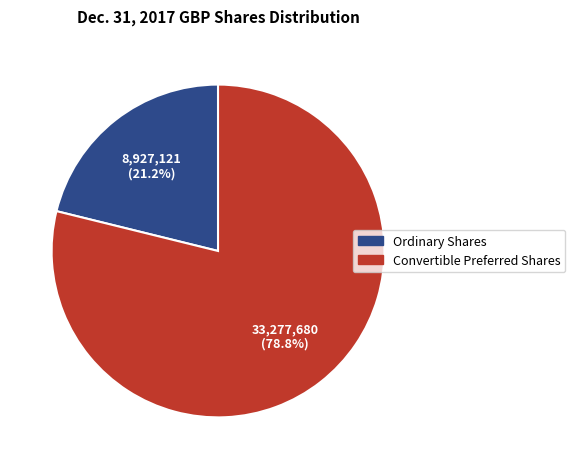

Does any single category account for the majority?

Yes